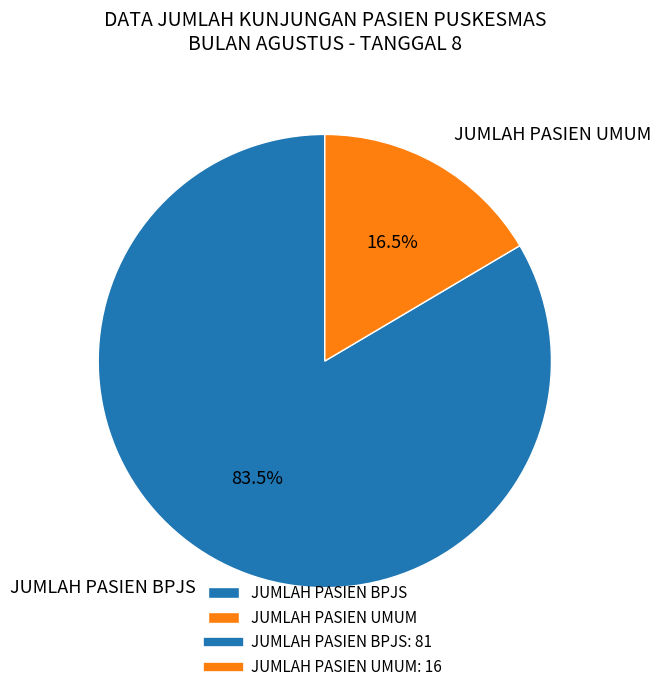

Which slice represents more than half of the pie?

JUMLAH PASIEN BPJS